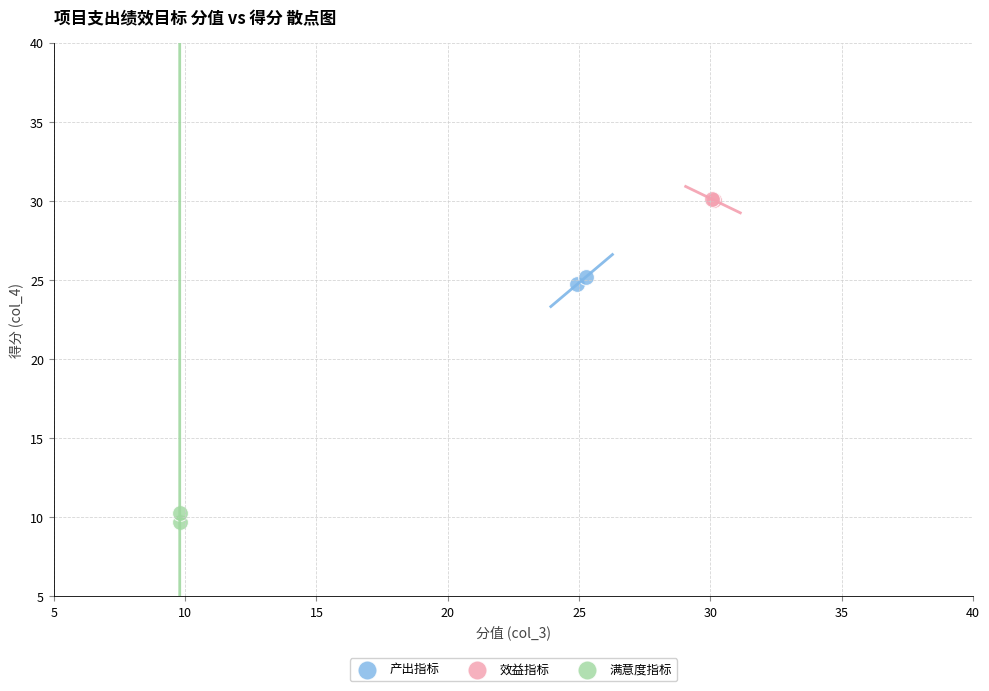

Which series reaches the minimum Y coordinate?

满意度指标